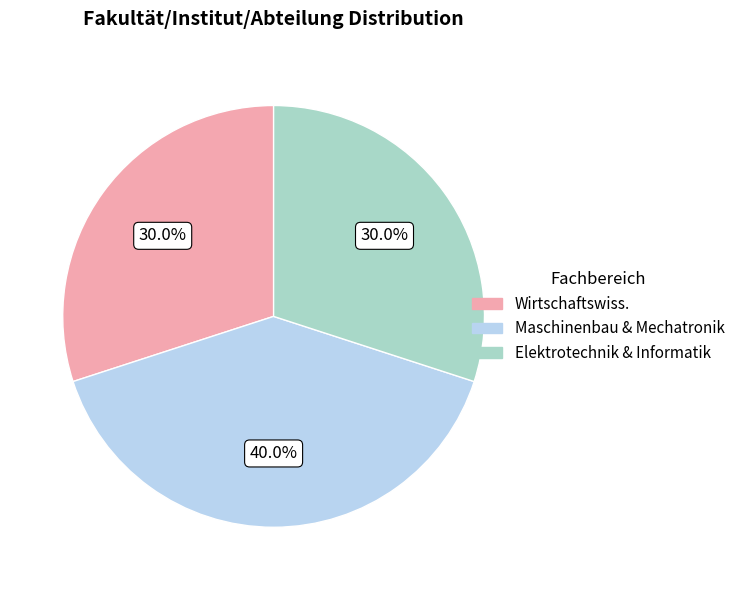

Is there a majority slice in this chart?

No